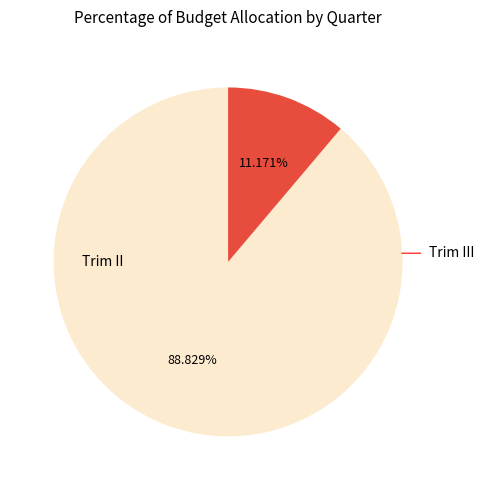

Is there any slice that represents more than half of the pie?

Yes